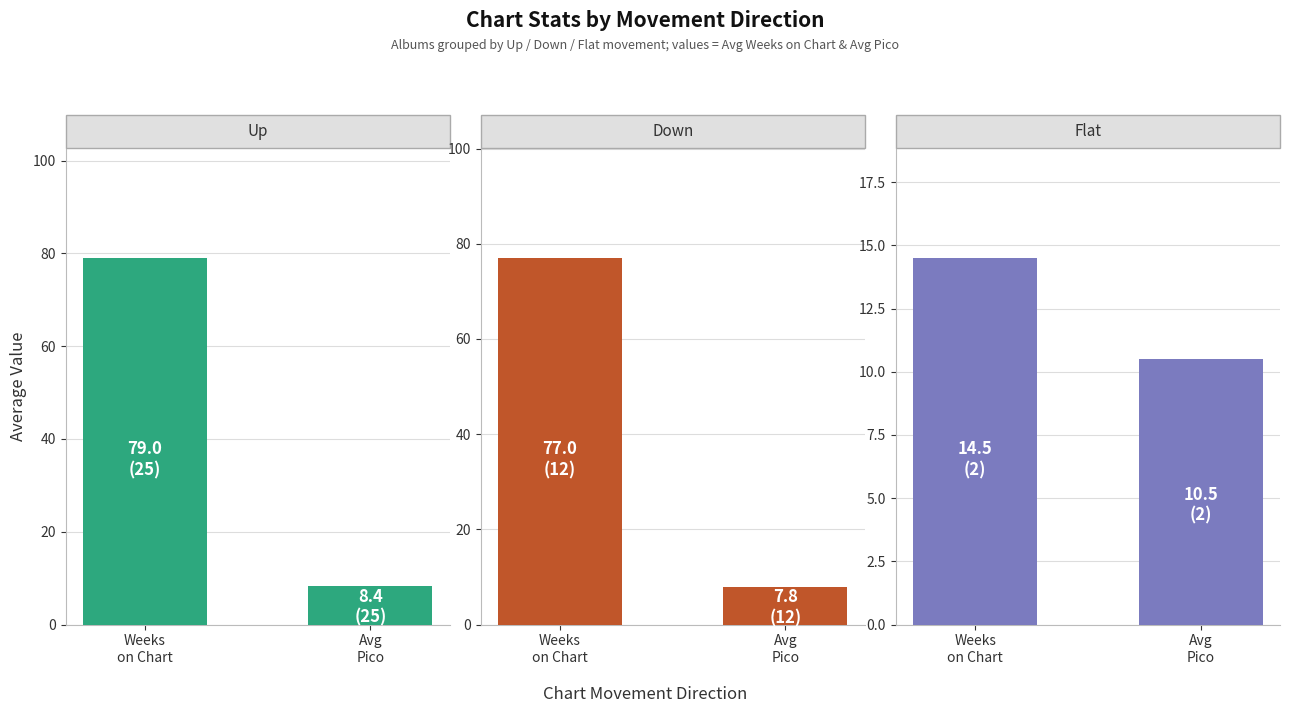

Are the bars horizontal?

No